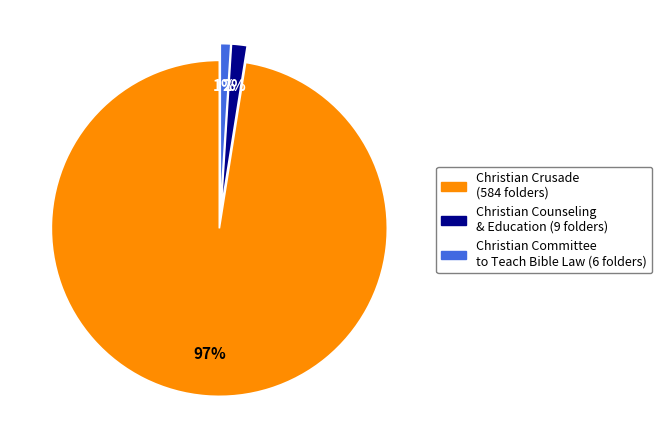

To the nearest percent, what is the average slice percentage?

33%